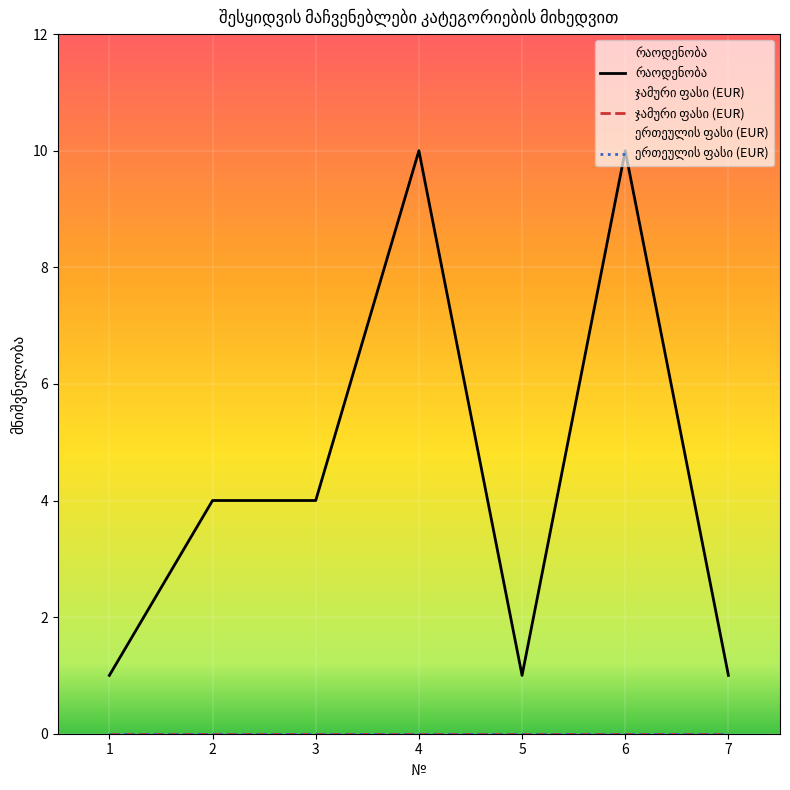

List the series in order of their peak value, highest first.

რაოდენობა, ჯამური ფასი (EUR), ერთეულის ფასი (EUR)